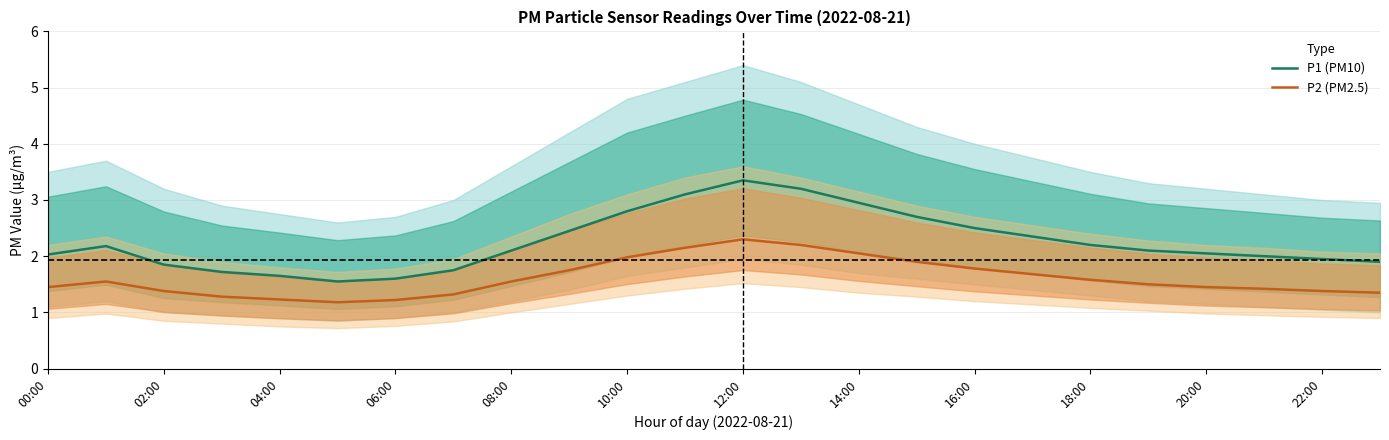

What is the lowest value of the P1 (PM10) series?

1.6